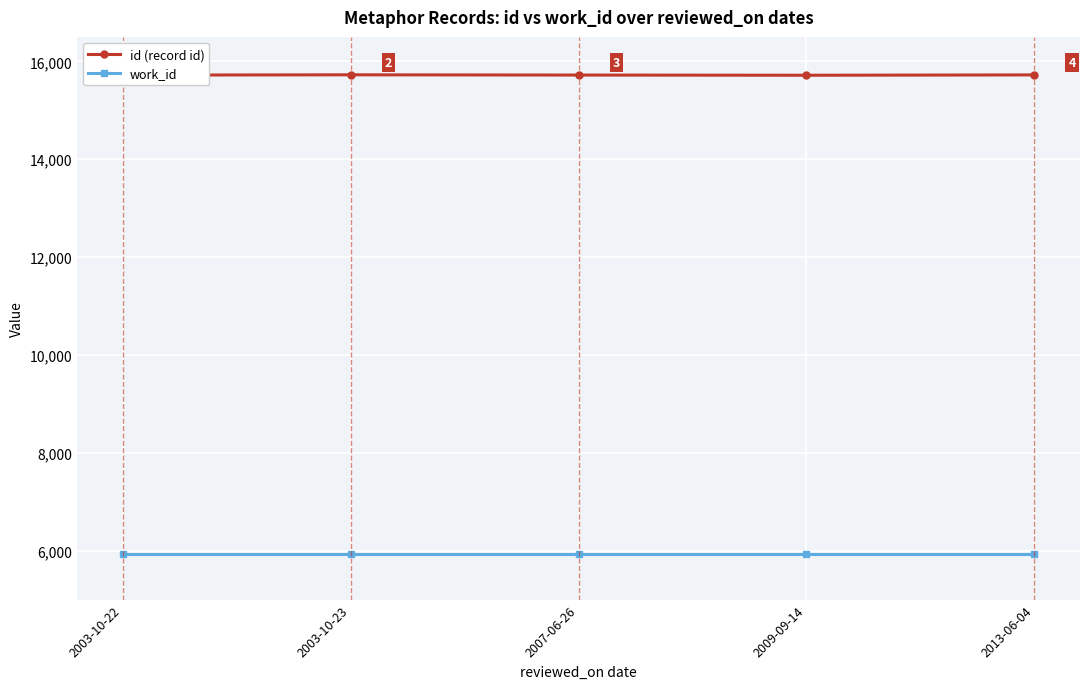

At 2003-10-23, list the series in order from largest to smallest.

id (record id), work_id